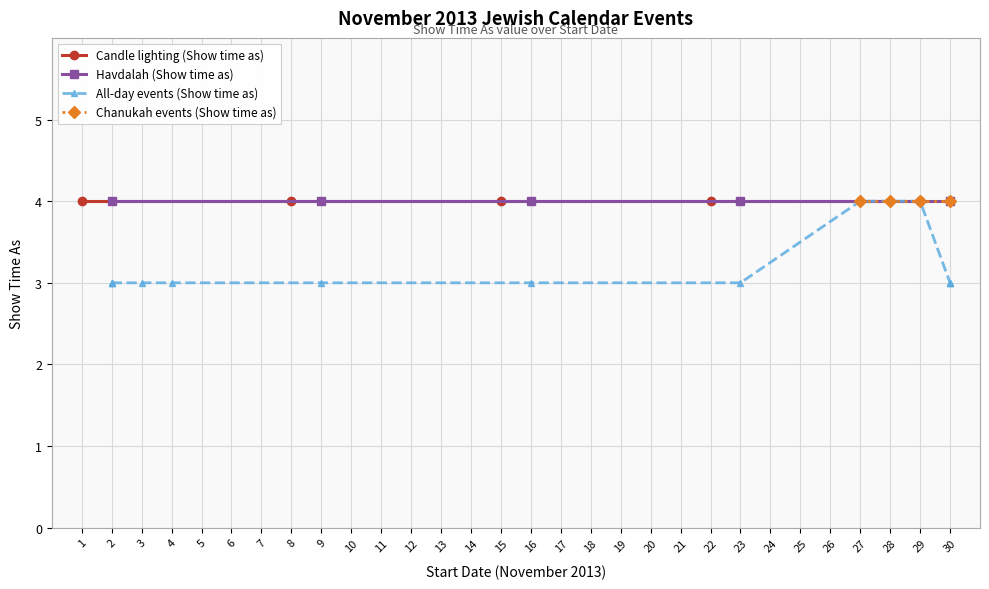

Is it true that Show time as (All-day events) equals 1 at 11/23?

False